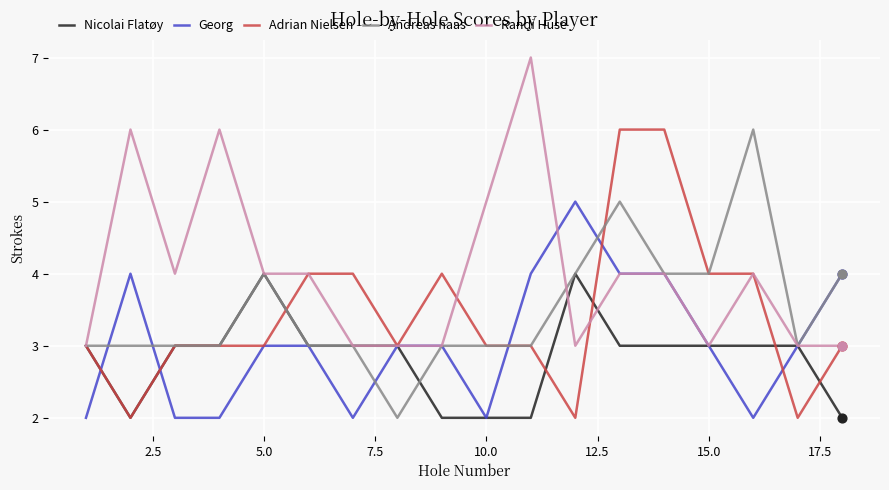

Is this an area chart (filled region under the line)?

No